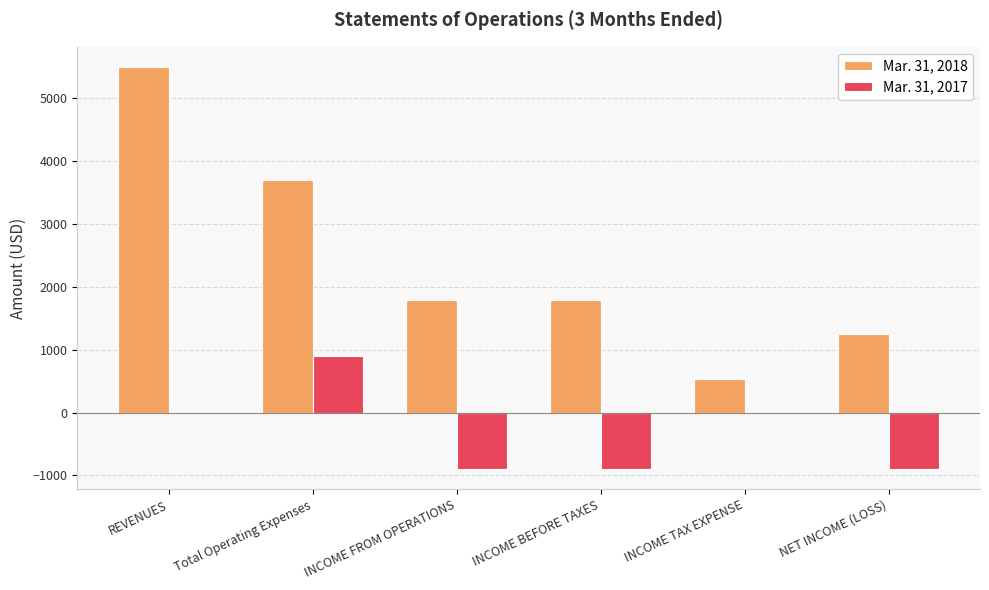

Which series has the largest range (max minus min)?

Mar. 31, 2018